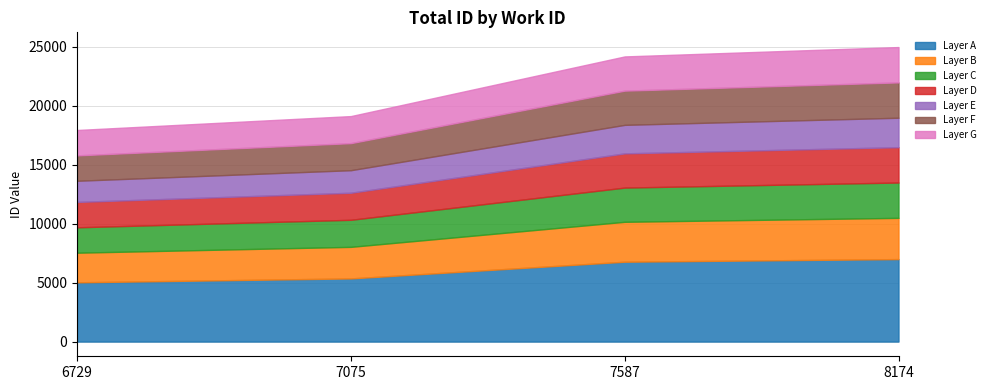

What is the value of the 2nd point from the left?

19113